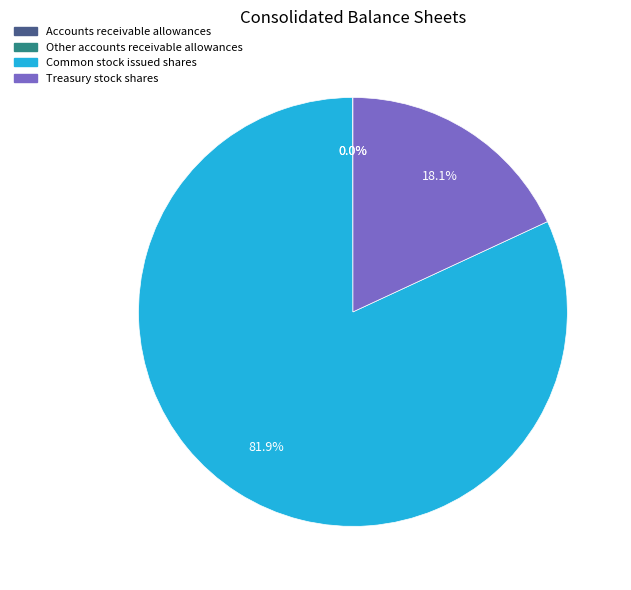

Which category has the biggest portion of the pie?

Common stock issued shares